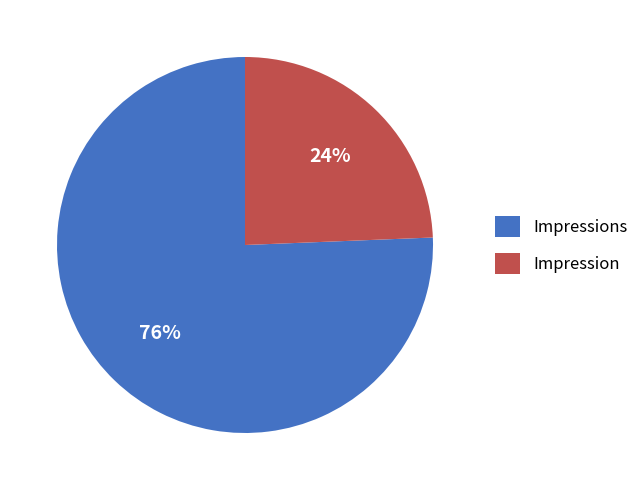

Rank the categories by value from highest to lowest.

Impressions, Impression